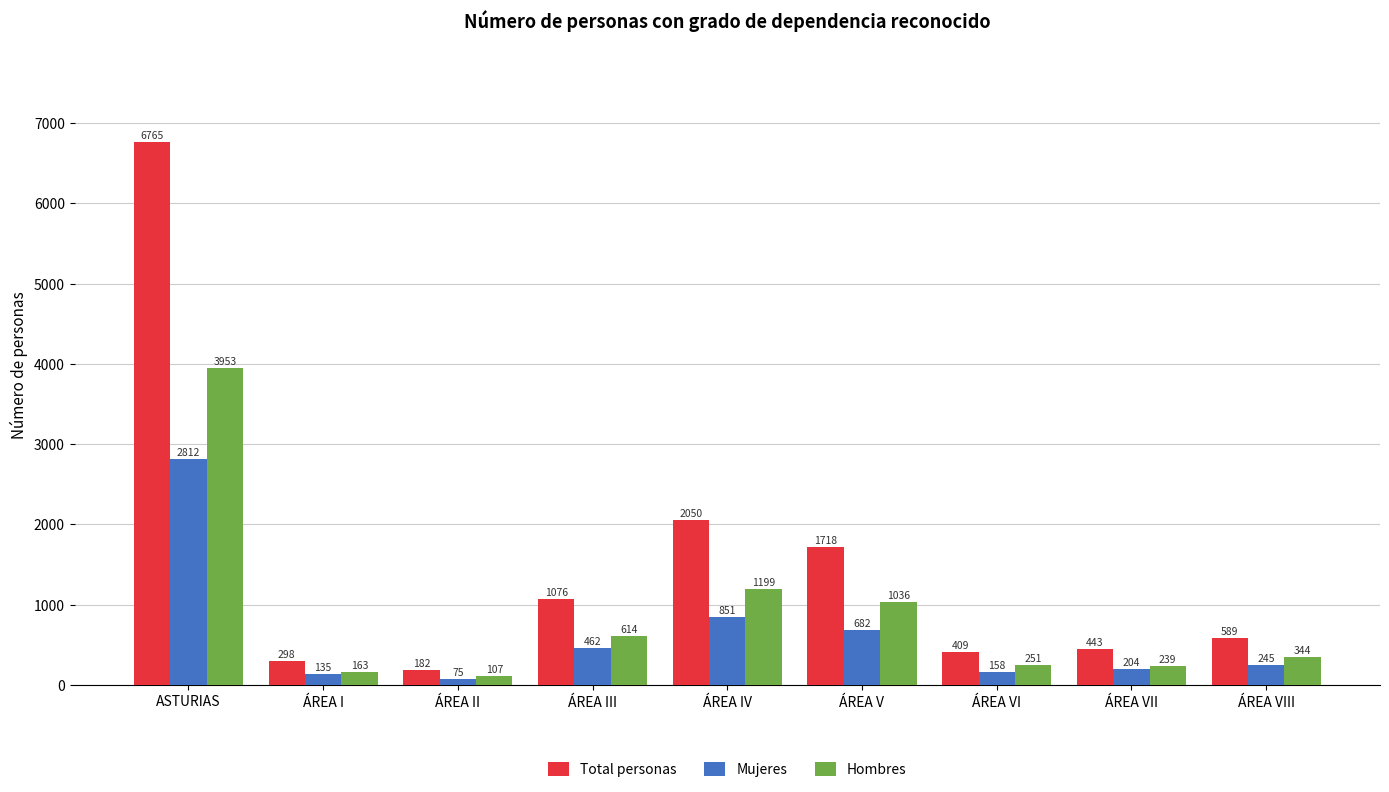

What is the difference between the second highest and minimum values in the Mujeres series?

776